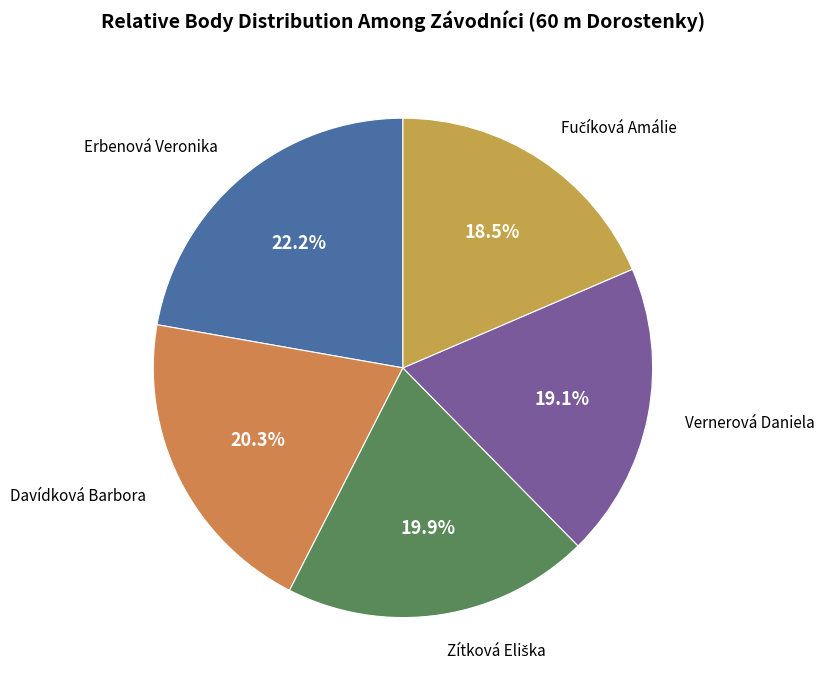

What percentage is NOT represented by Vernerová Daniela?

80.9%